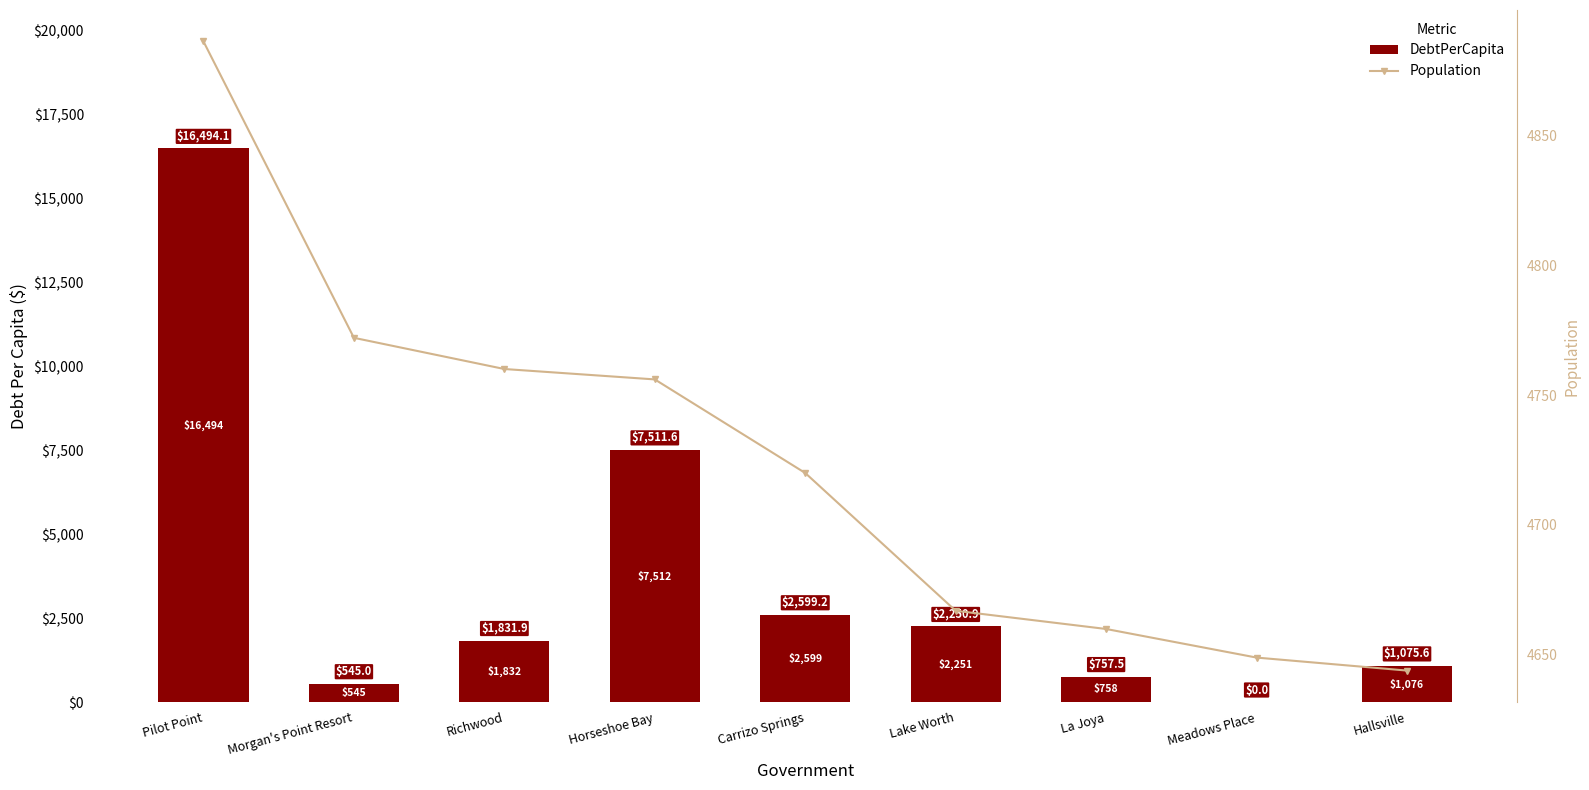

What is the difference between the second highest and second lowest values in the Population series?

123.0